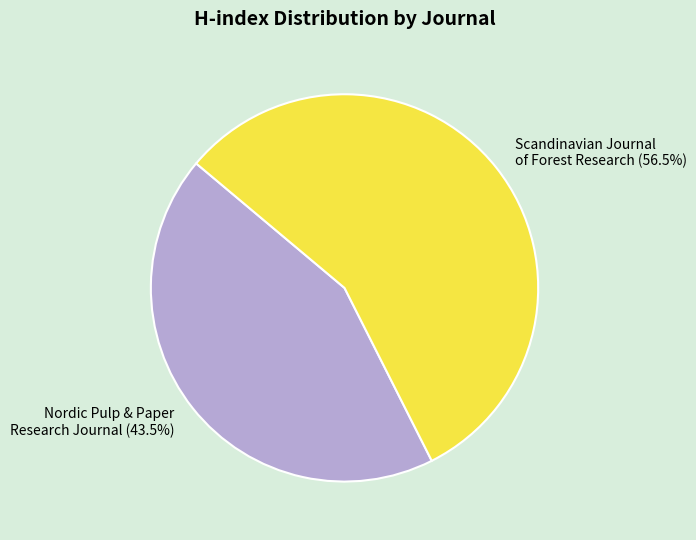

Which slice represents more than half of the pie?

Scandinavian Journal of Forest Research